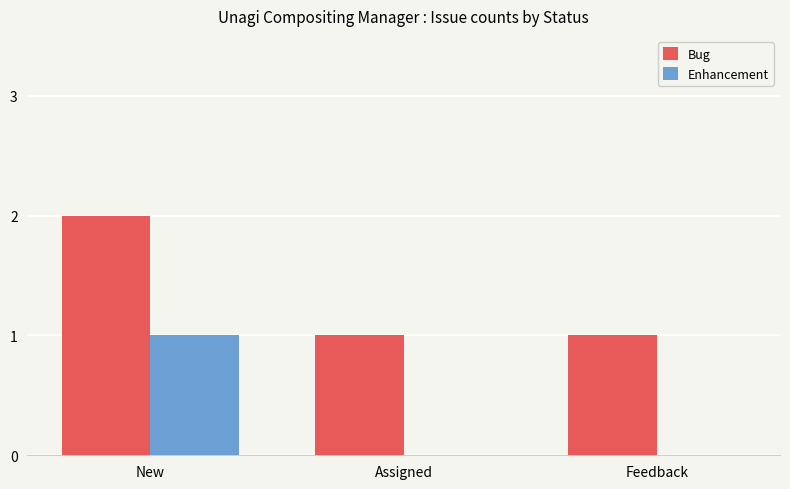

The Bug series shows 1 at Assigned. True or false?

True